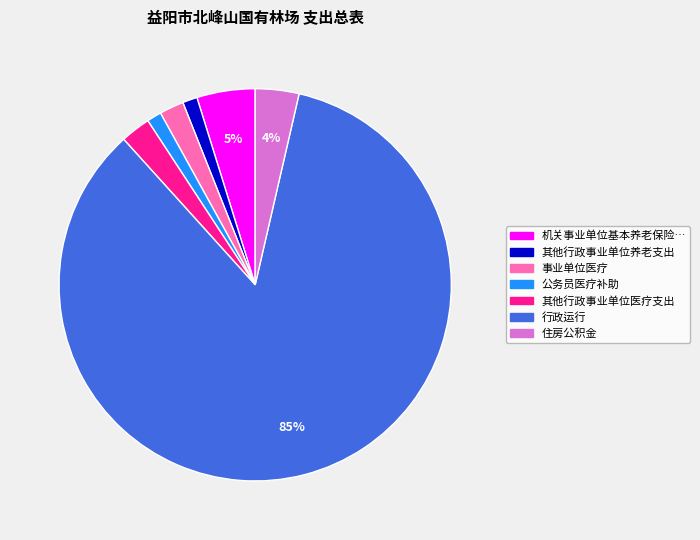

To the nearest percent, what is the average slice percentage?

14%